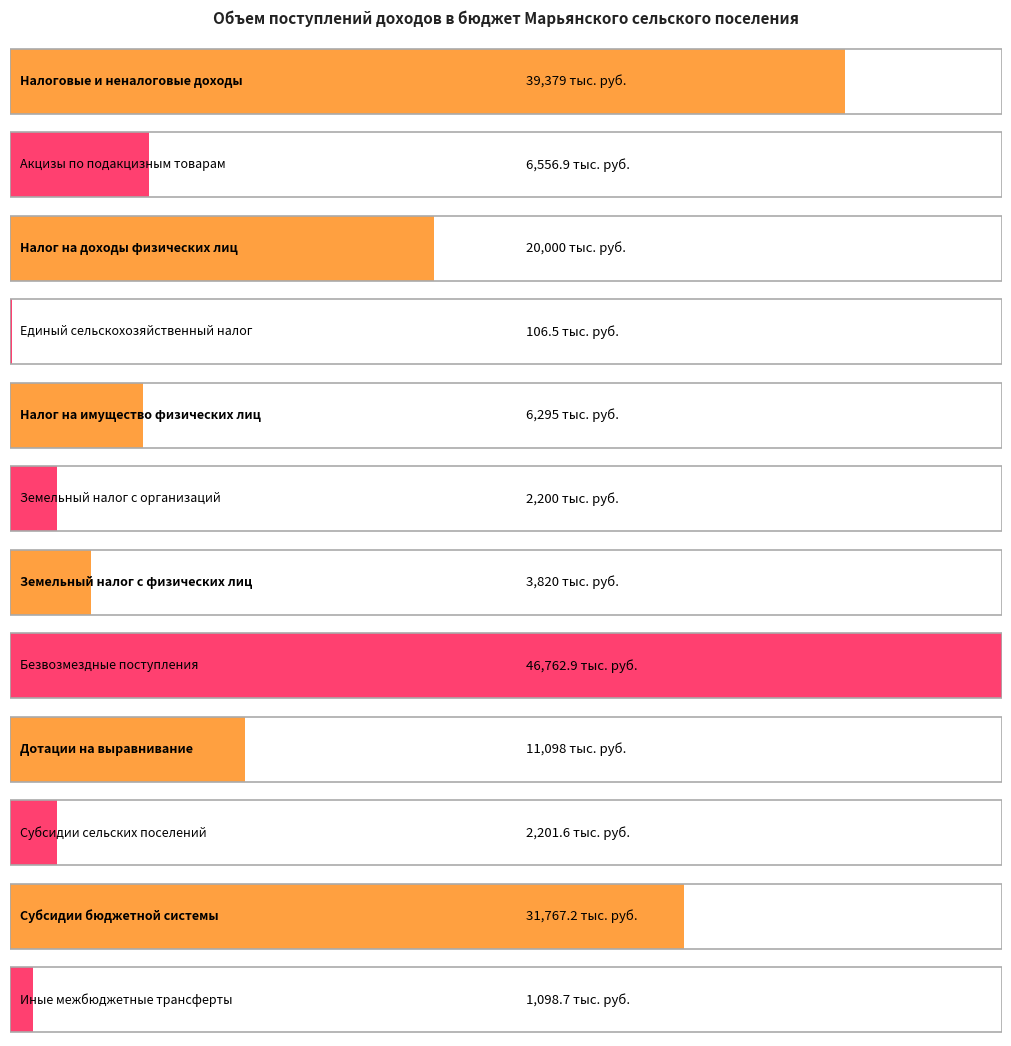

What is the approximate value at Налоговые и неналоговые доходы?

39379.0